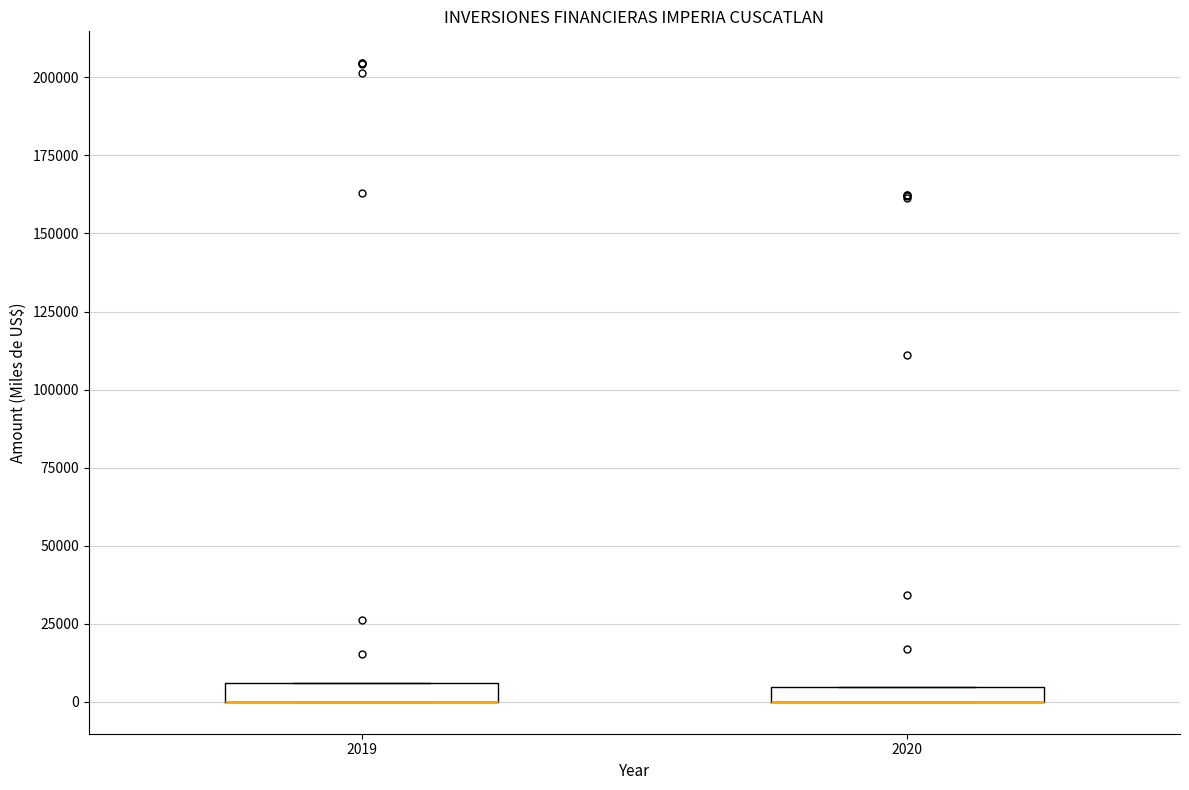

Where is the lower edge of the box at x = 2019 on the y-axis? The values are not printed on the chart, so give them approximately, as read against the axis.

0